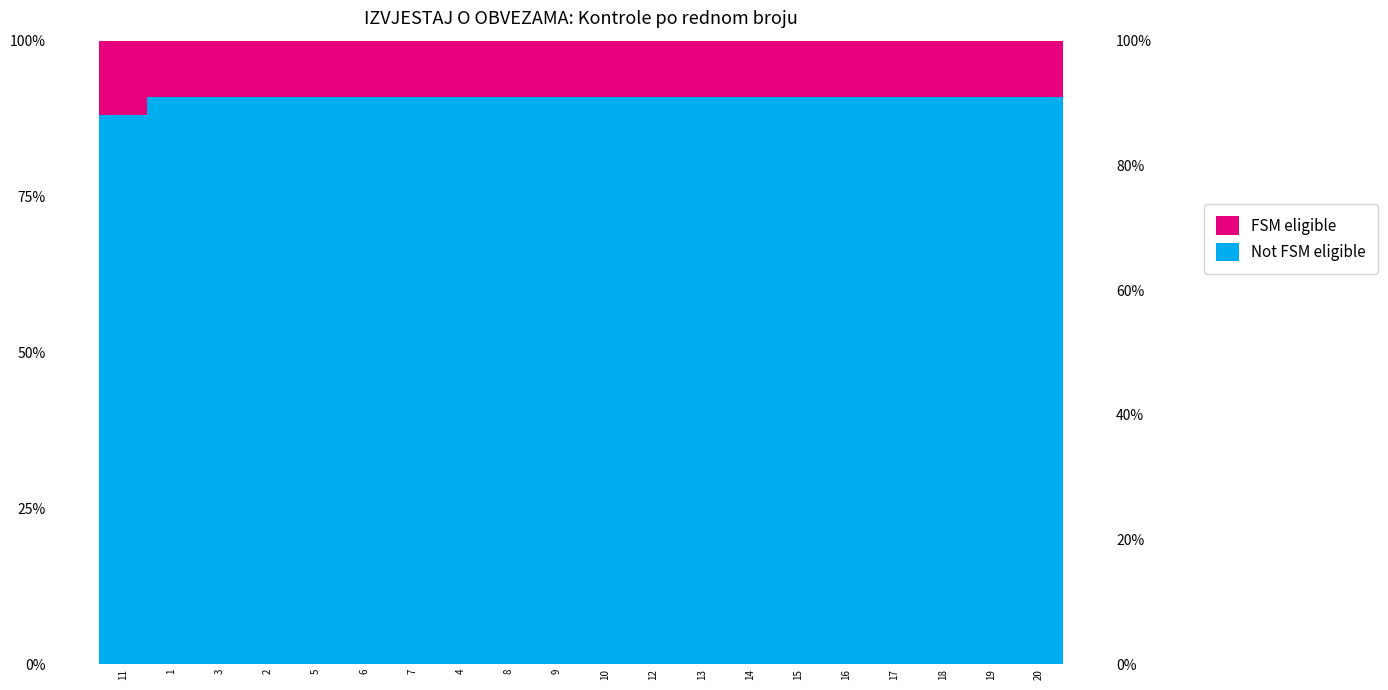

Which series has the largest range (max minus min)?

Not FSM eligible